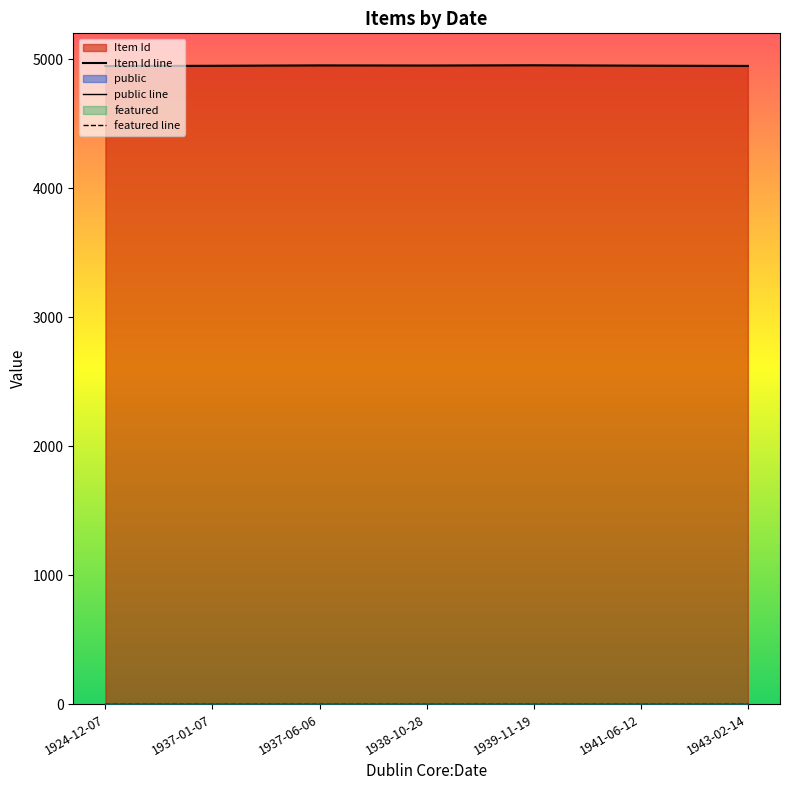

What is the sum of all Item Id values?

34650